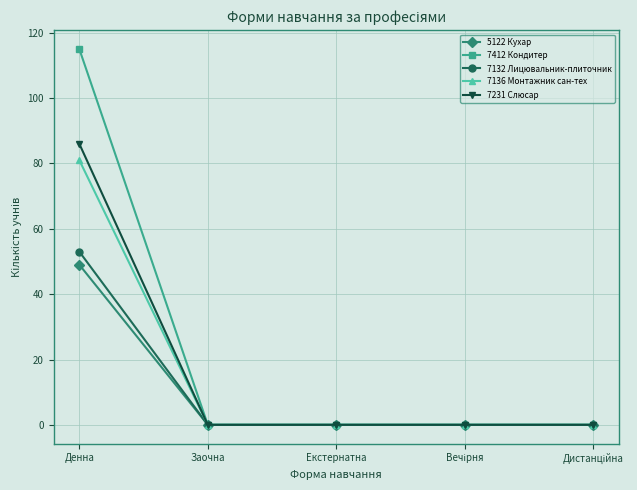

Is it true that 5122 Кухар equals 49 at Денна?

True